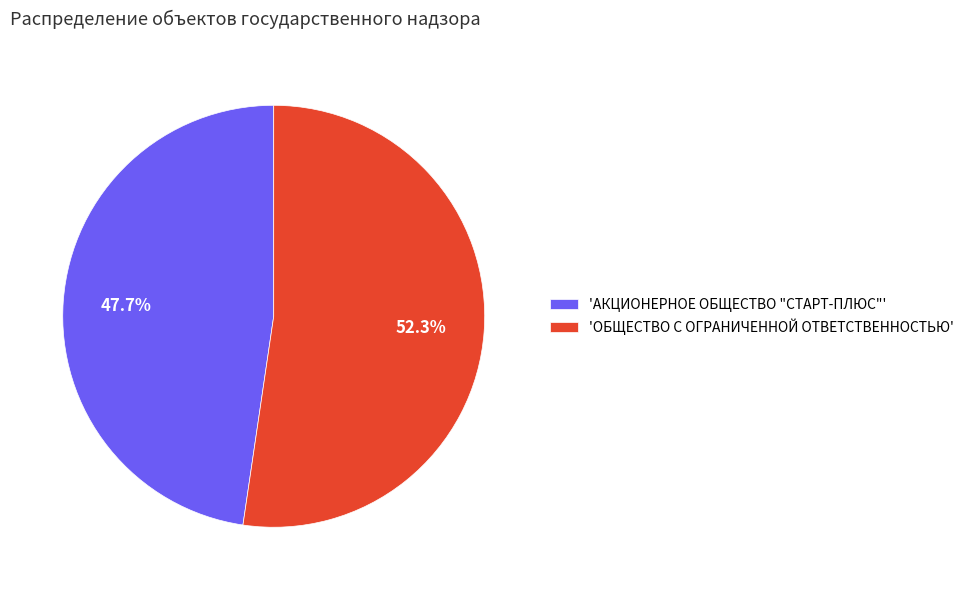

Rank the categories by value from highest to lowest.

'ОБЩЕСТВО С ОГРАНИЧЕННОЙ ОТВЕТСТВЕННОСТЬЮ', 'АКЦИОНЕРНОЕ ОБЩЕСТВО "СТАРТ-ПЛЮС"'